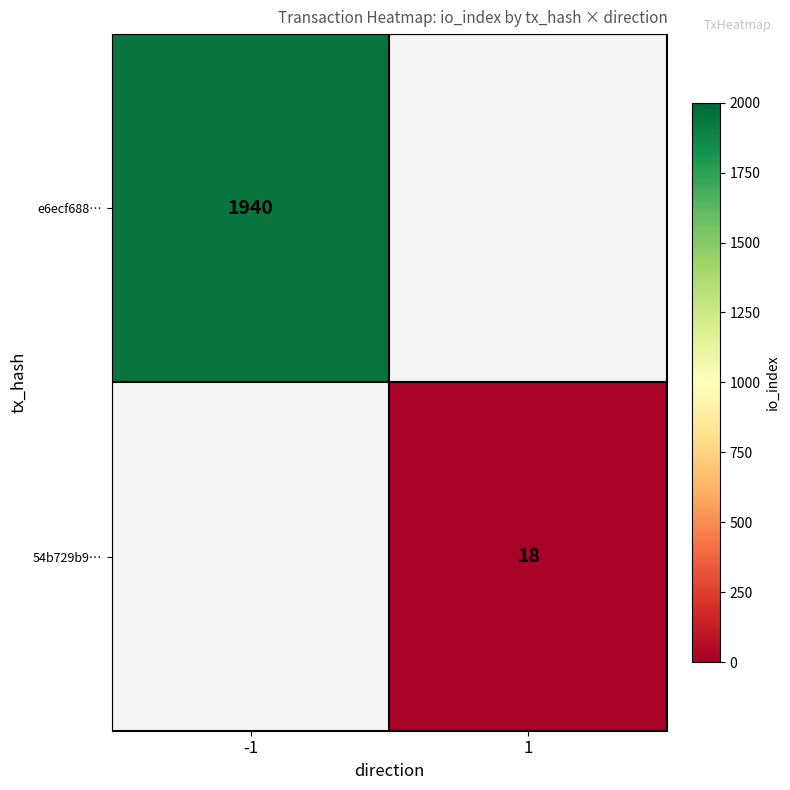

The value of 54b729b9… at 1 is 18. True or false?

True